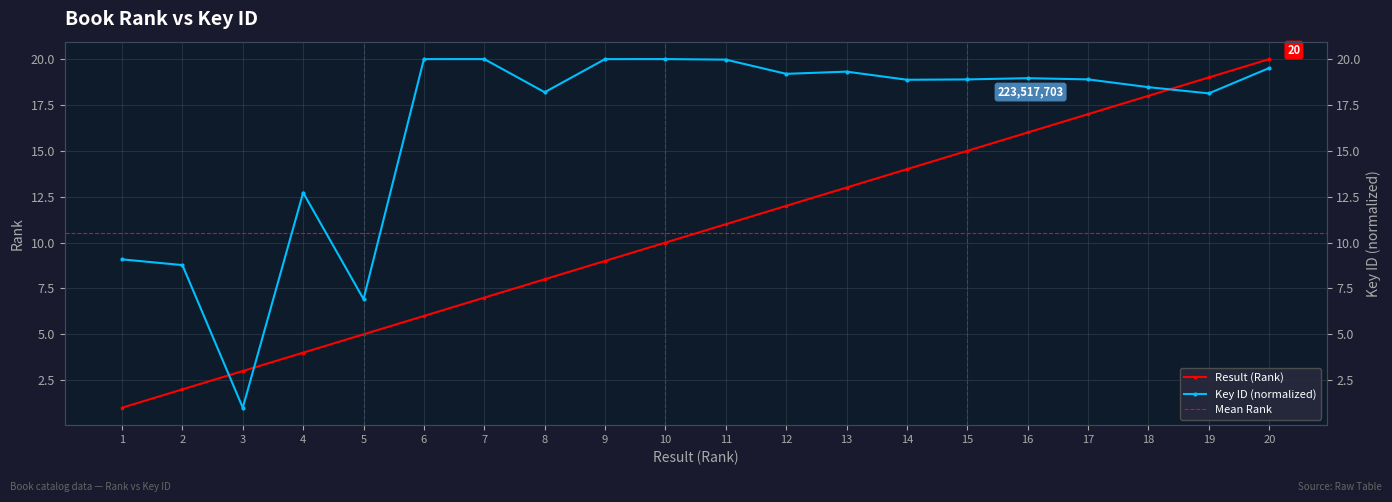

At which category is the sum across all series the highest?

20